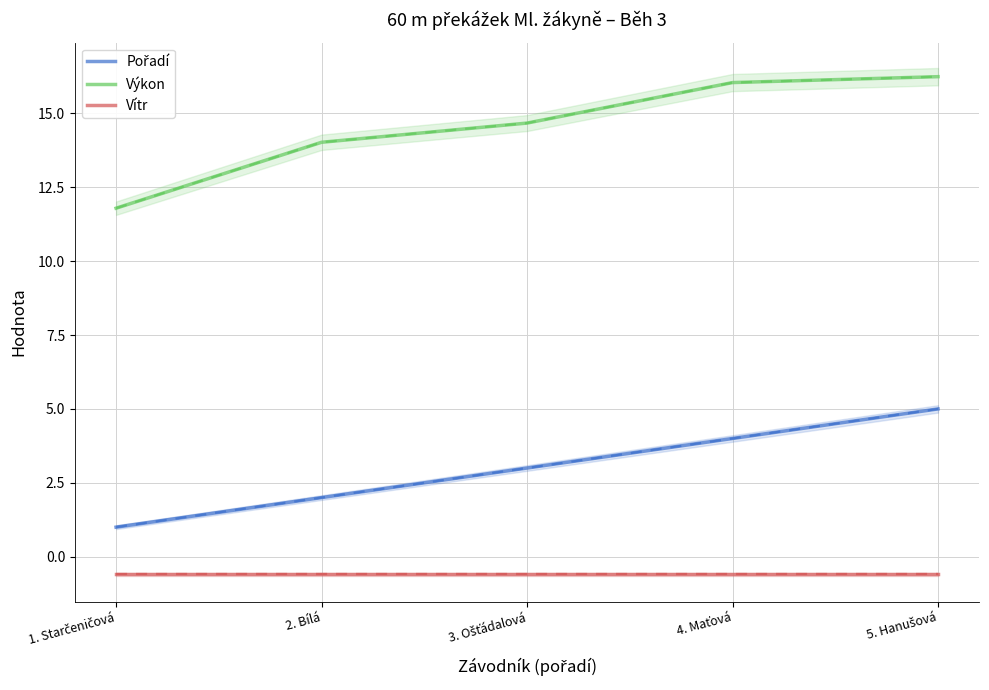

Rank the series by their maximum value, from highest to lowest.

Výkon, Pořadí, Vítr